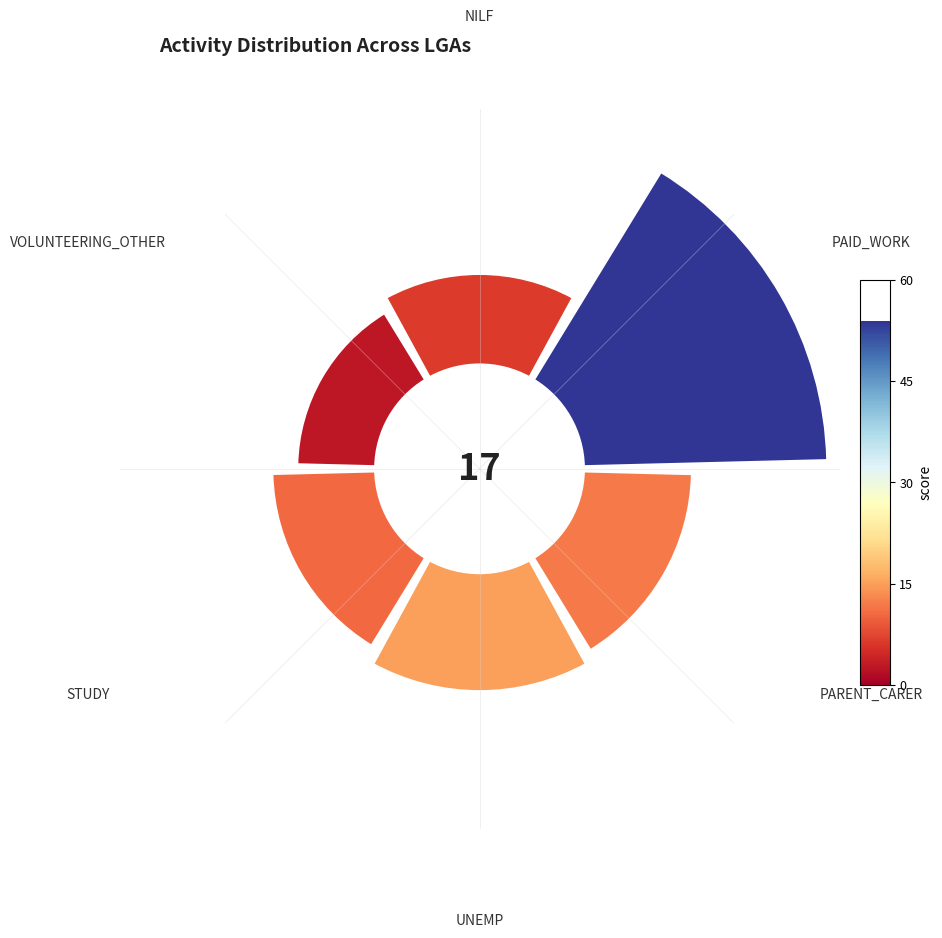

Between NILF and UNEMP, which is larger?

UNEMP